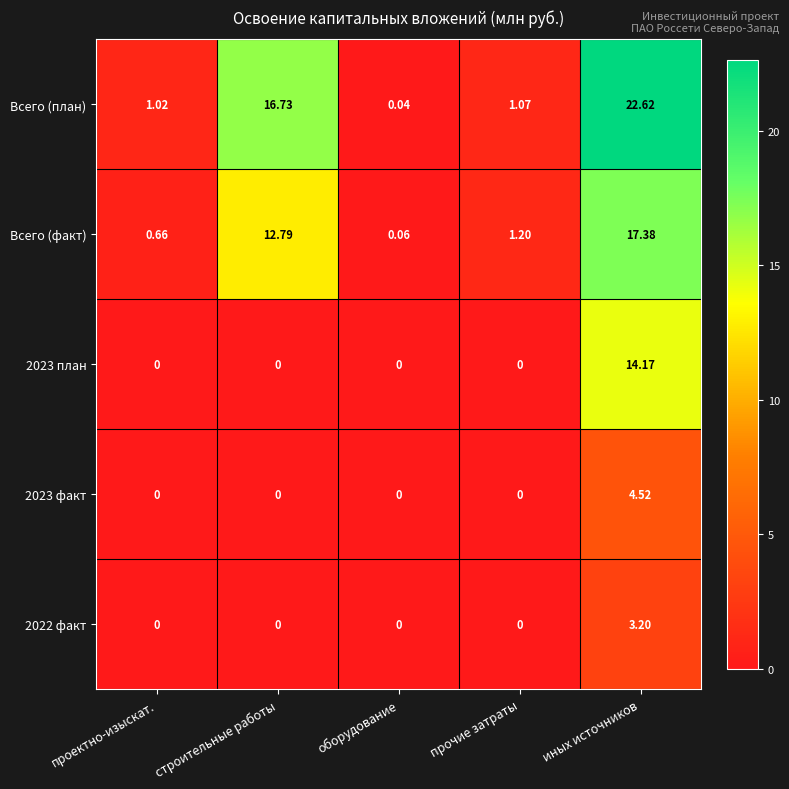

List the labels in order of Всего (план) value, smallest first.

оборудование, проектно-изыскат., прочие затраты, строительные работы, иных источников